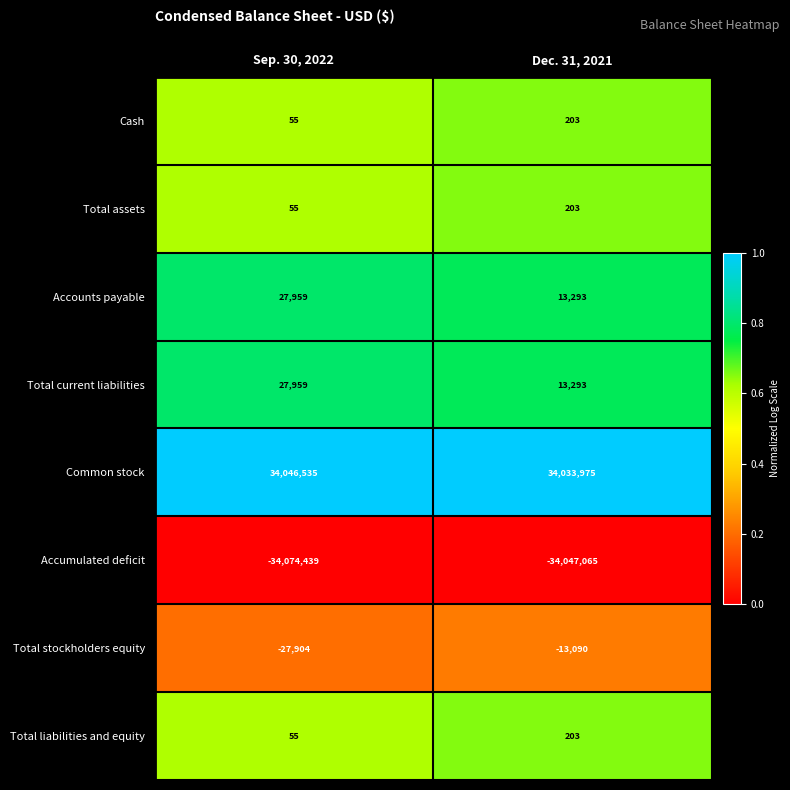

At which category is the sum across all series the highest?

Dec. 31, 2021